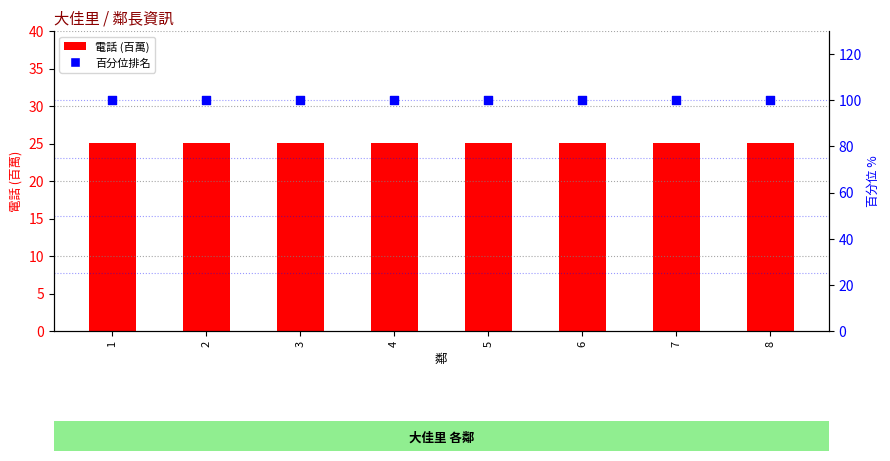

What are all the series names shown in the legend?

電話 (百萬), 百分位排名